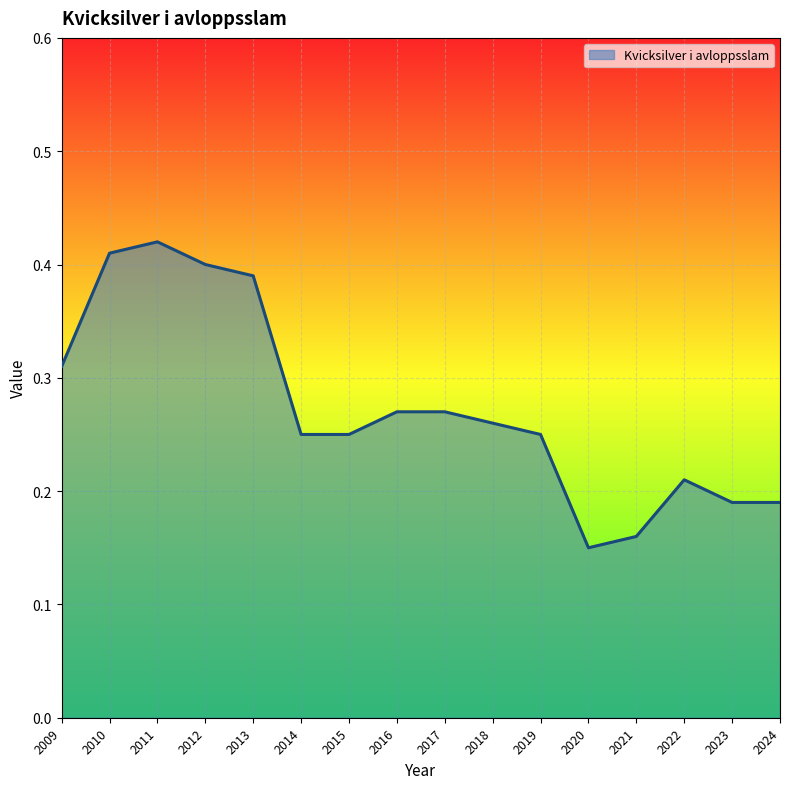

The chart shows a value of 0.1 at 2016. True or false?

False